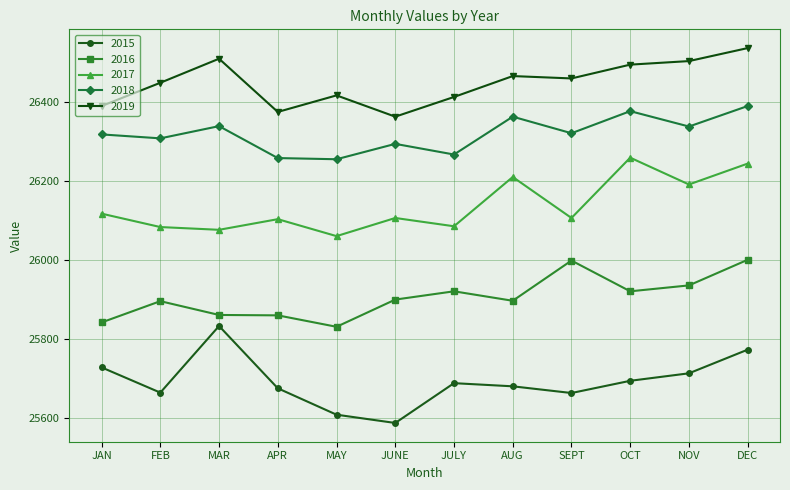

True or false: 2019 has more than 1 points higher than both neighbors.

True